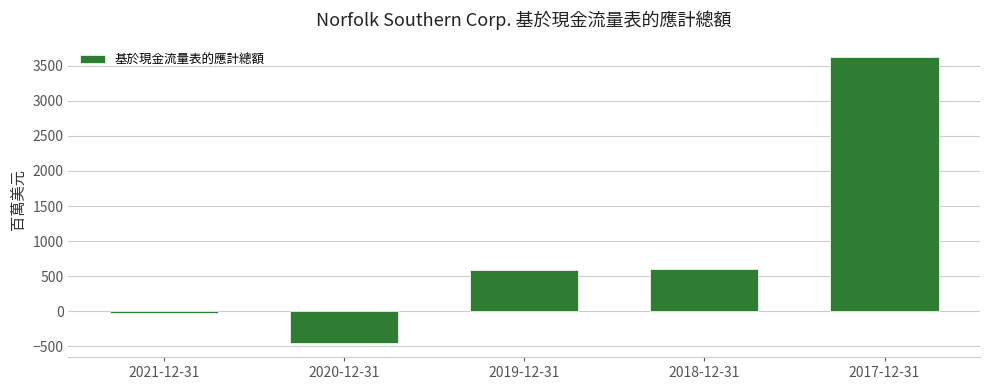

Which has a higher value, 2017-12-31 or 2020-12-31?

2017-12-31